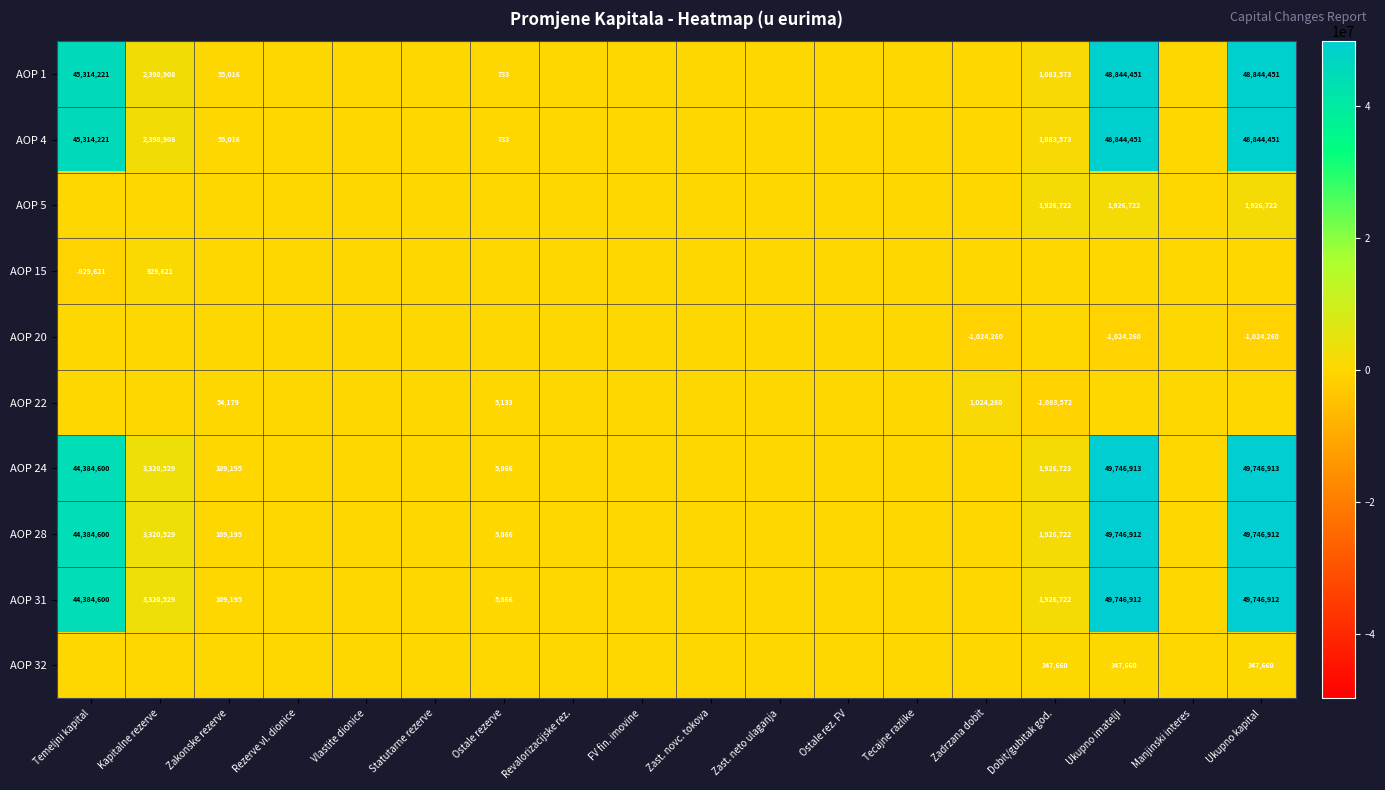

True or false: AOP 28 has a value of 868333 at Dobit/gubitak god..

False